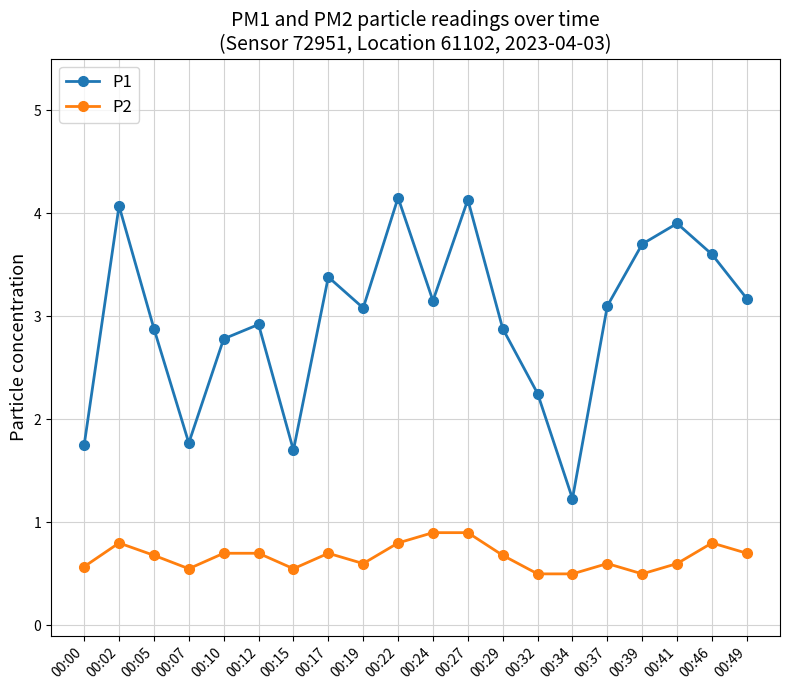

What is the minimum value for P2?

0.5